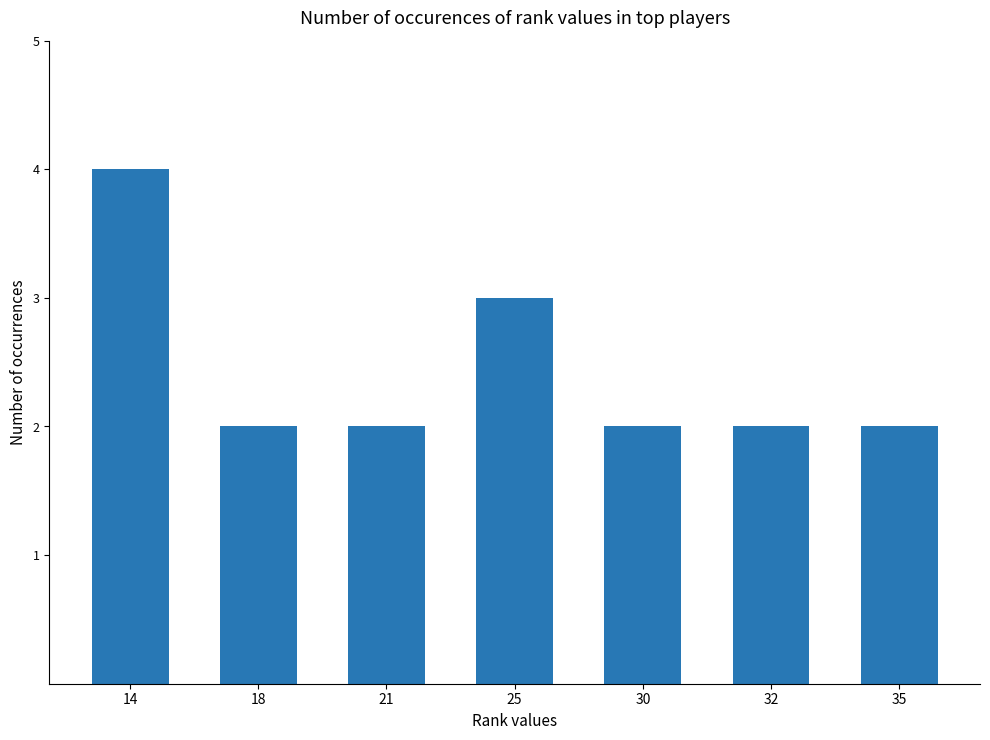

Which has a higher value, 30 or 25?

25